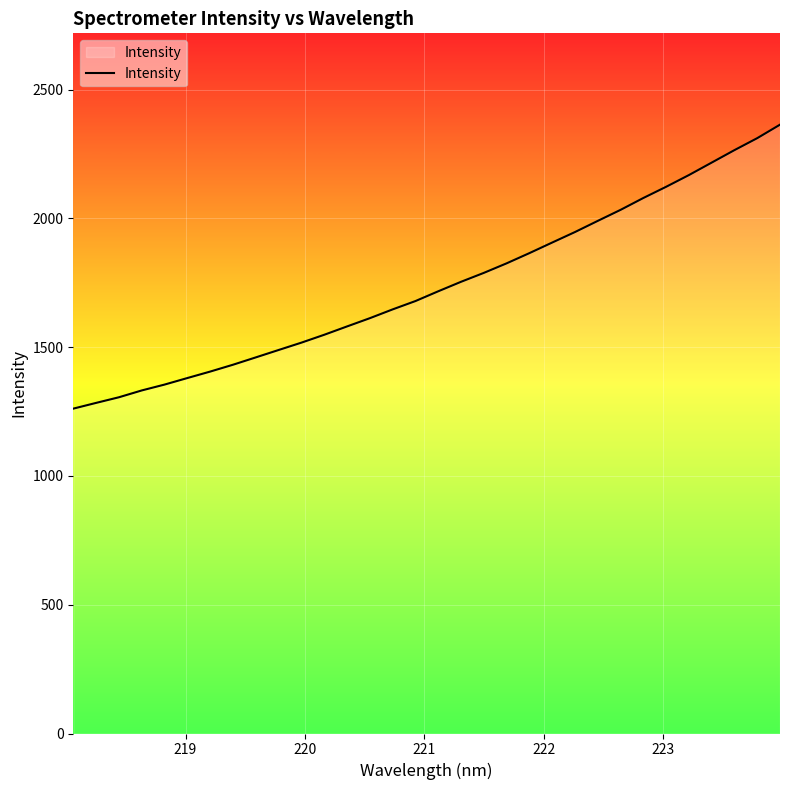

What is the minimum value shown in the chart?

1261.4